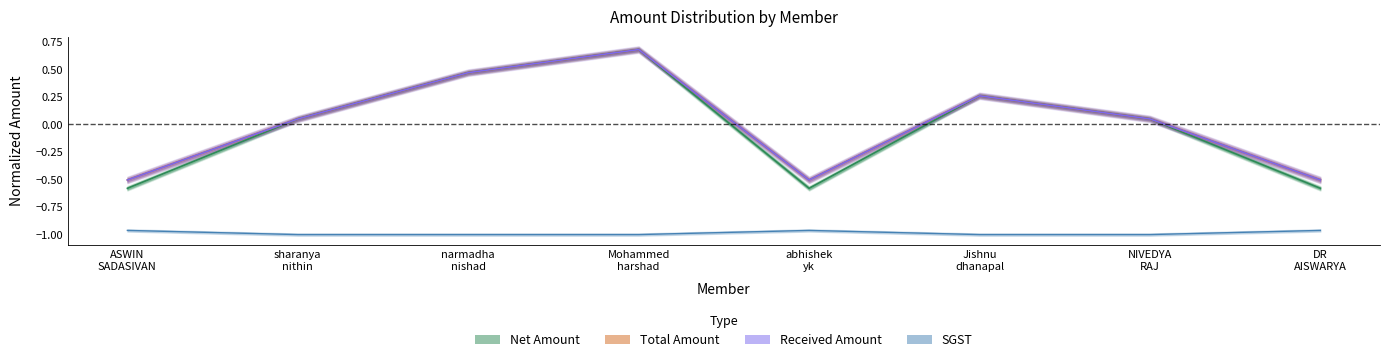

How many lines are shown in the chart?

4